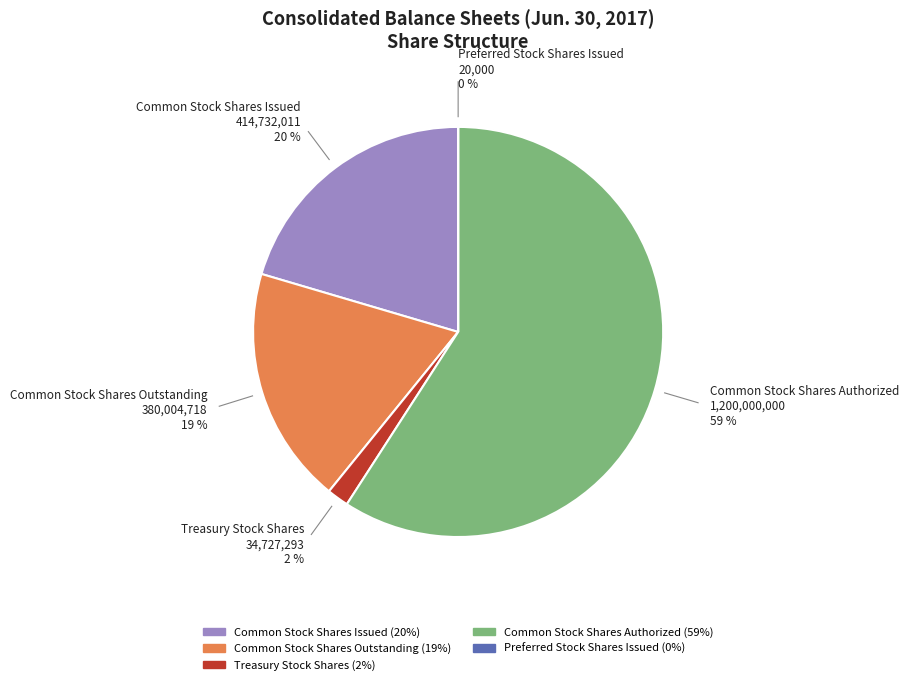

The Treasury Stock Shares slice represents 14% of the pie. True or false?

False